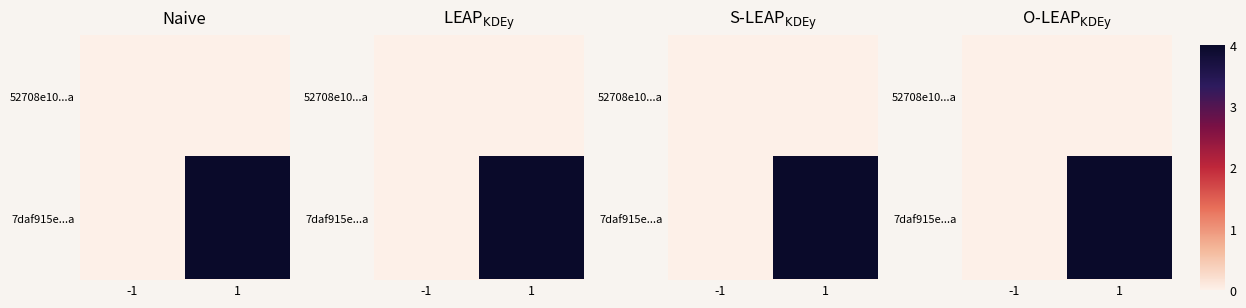

At how many categories does at least one series exceed 2?

1